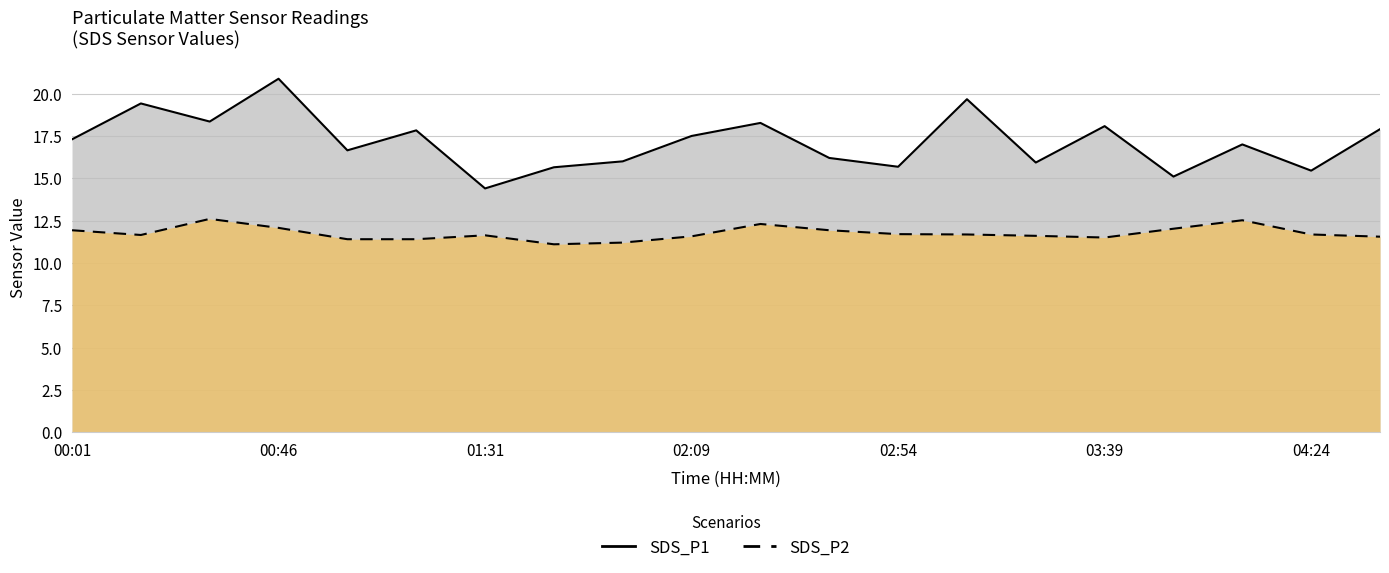

Reading left to right, what are all the values shown in this chart?

SDS_P1: 17.3	19.4	18.4	20.9	16.6	17.8	14.4	15.7	16.0	17.5	18.3	16.2	15.7	19.7	15.9	18.1	15.1	17.0	15.4	17.9
SDS_P2: 11.9	11.7	12.6	12.1	11.4	11.4	11.6	11.1	11.2	11.6	12.3	11.9	11.7	11.7	11.6	11.5	12.0	12.5	11.7	11.6